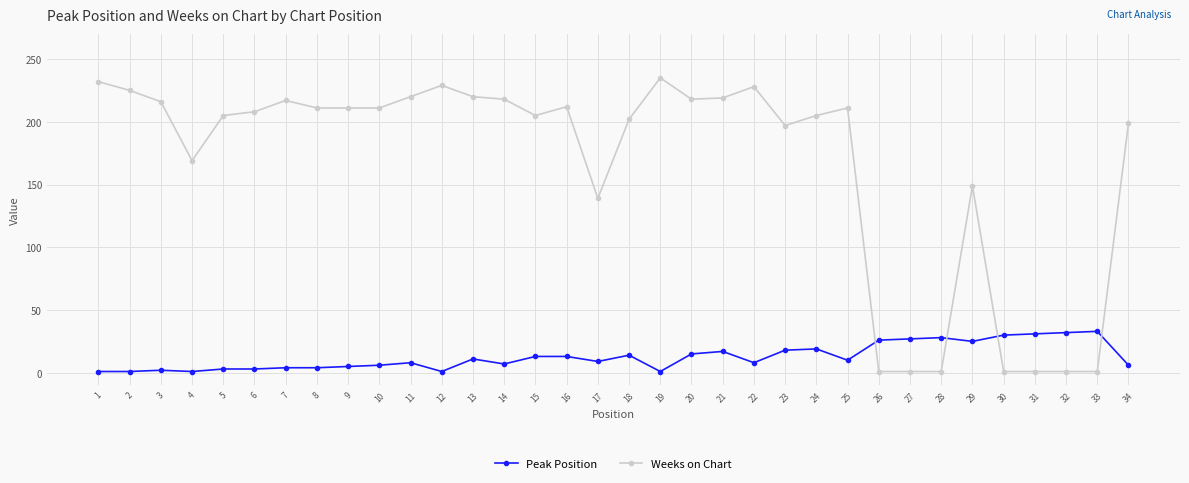

Is it true that Peak Position equals 3 at 6?

True